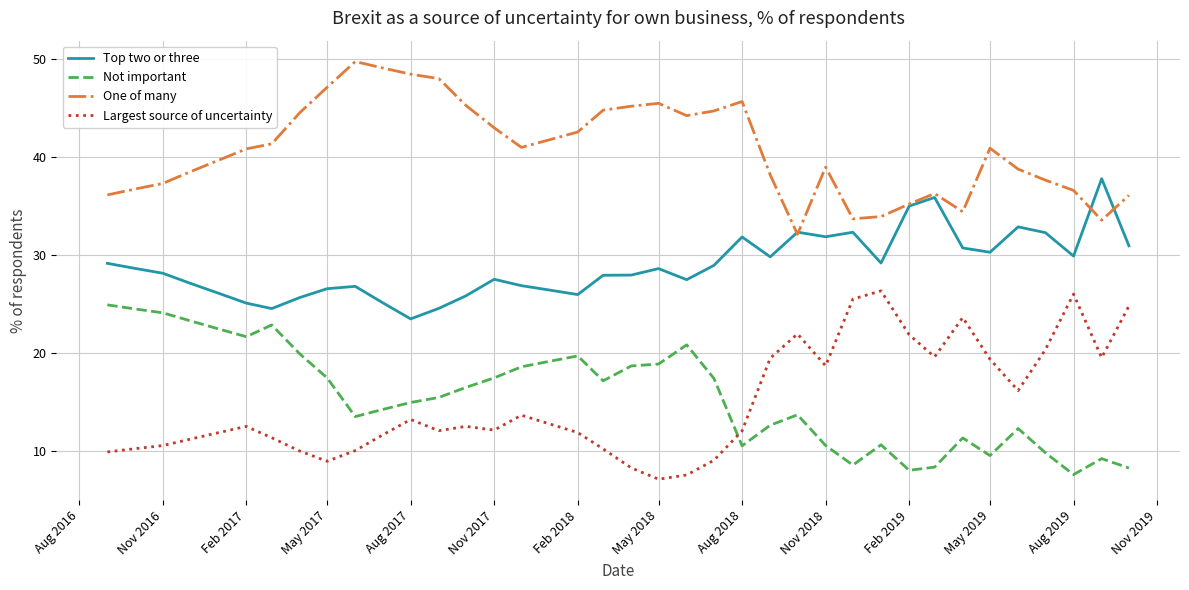

How many interior local peaks does the One of many series have?

6